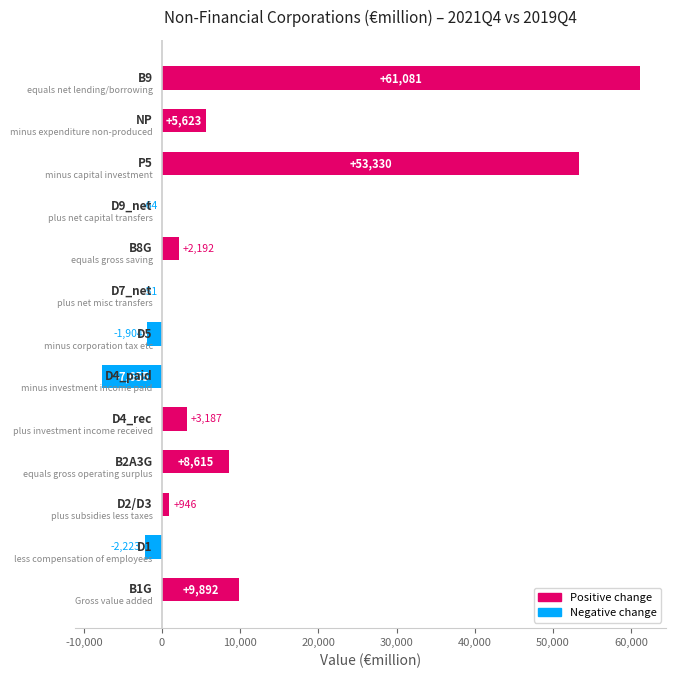

What is the greatest value displayed?

61080.9